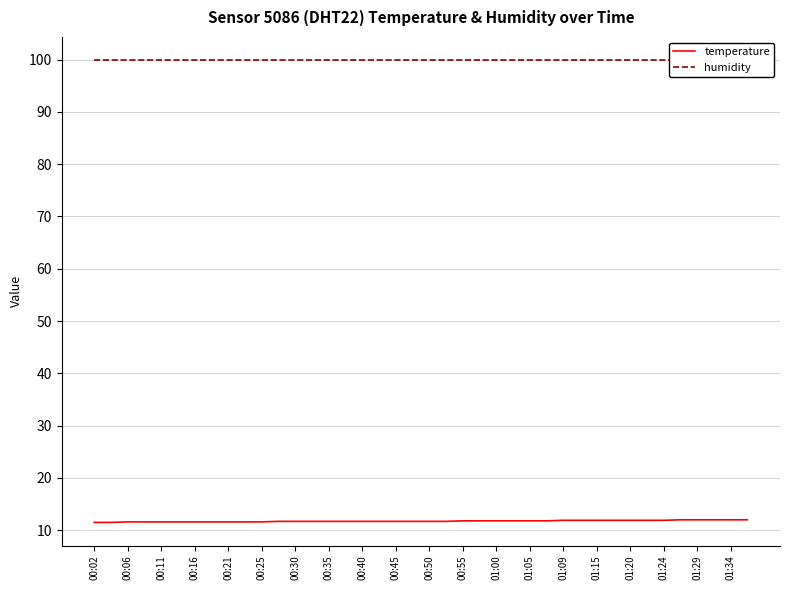

True or false: temperature and humidity cross at least once.

False